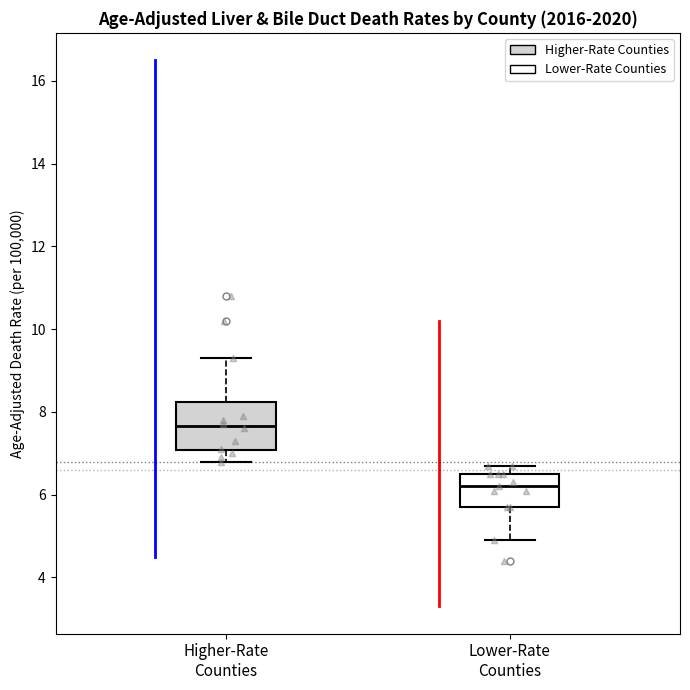

Which box is the tallest, from its lower edge to its upper edge?

Higher-Rate Counties